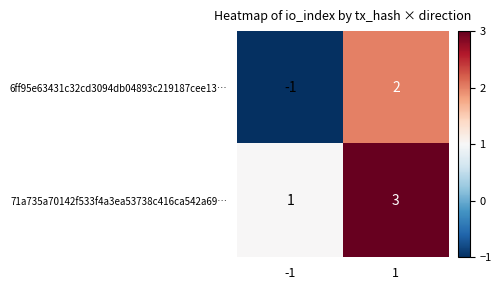

Rank the series by their maximum value, from lowest to highest.

6ff95e63431c32cd3094db04893c219187cee13…, 71a735a70142f533f4a3ea53738c416ca542a69…